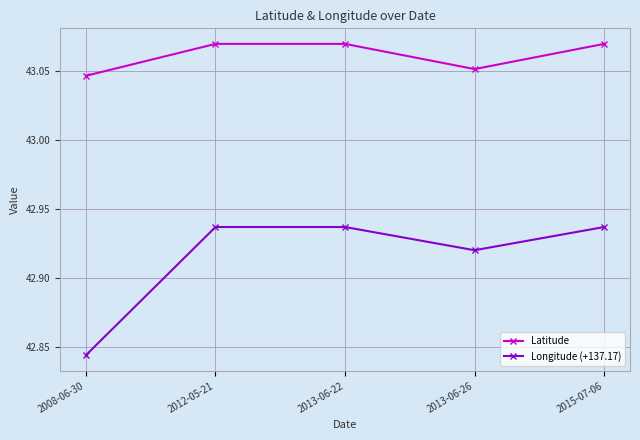

True or false: Latitude and Longitude (+137.17) cross at least once.

False